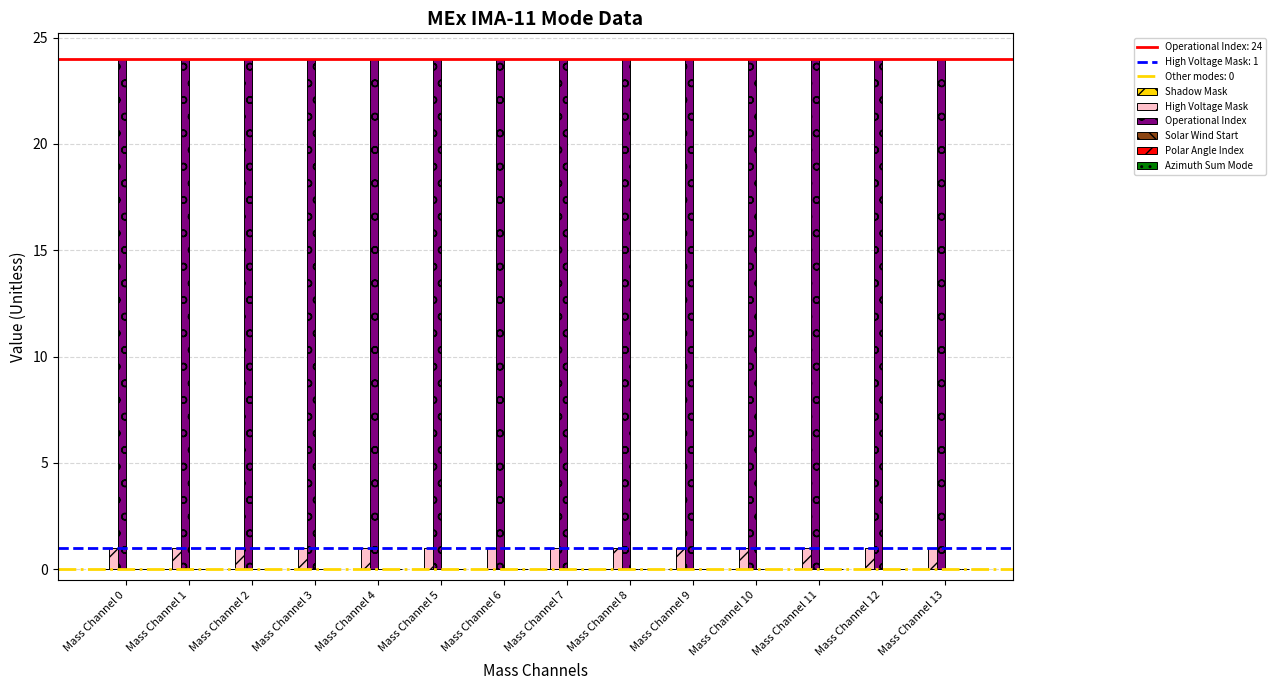

True or false: Operational Index has a value of 24 at Mass Channel 2.

True